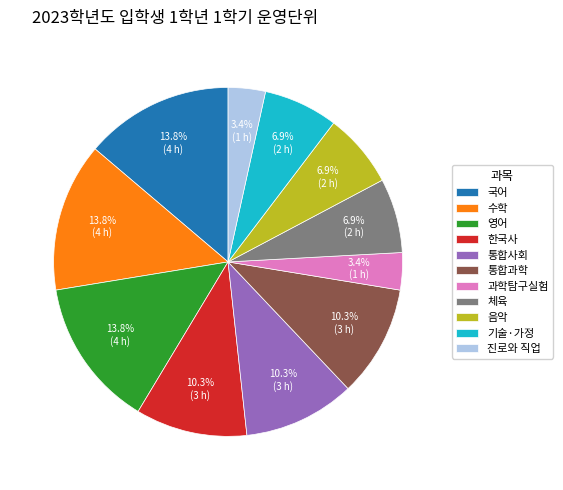

To the nearest percent, what is the difference between the largest and smallest slice percentages?

10%